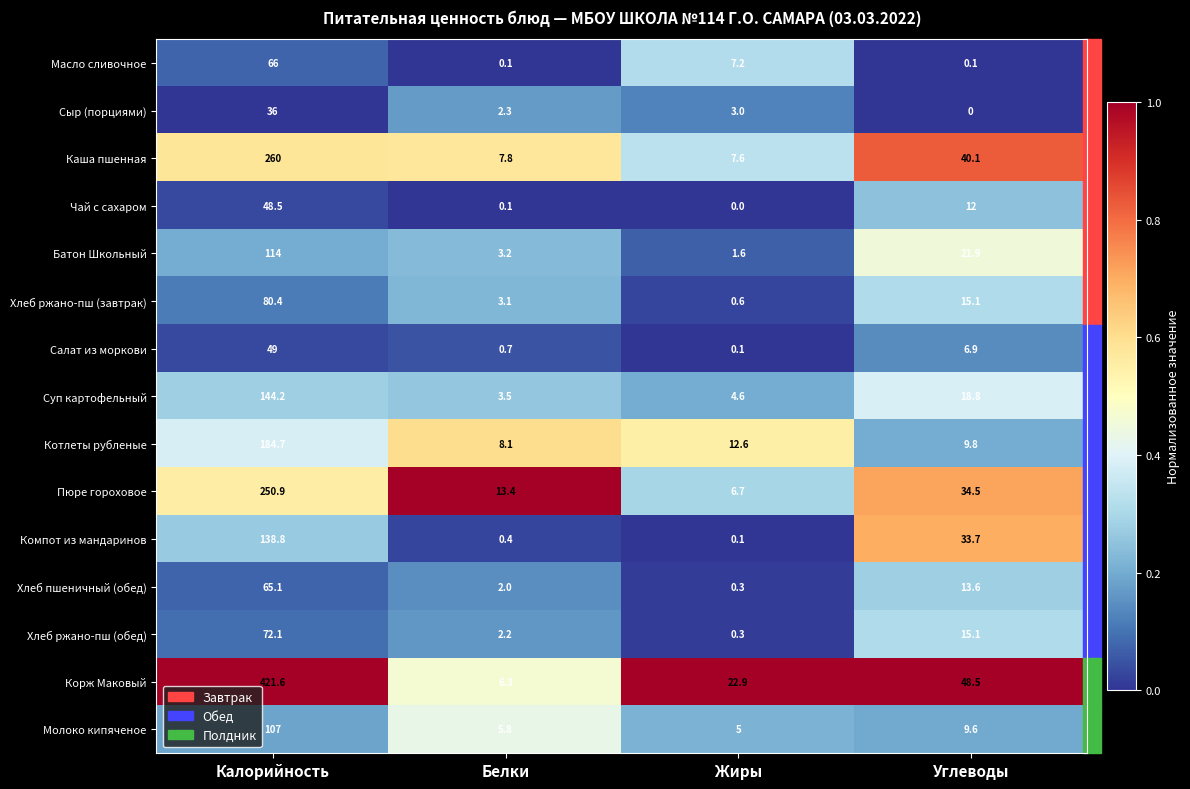

How many data points does each series have?

4